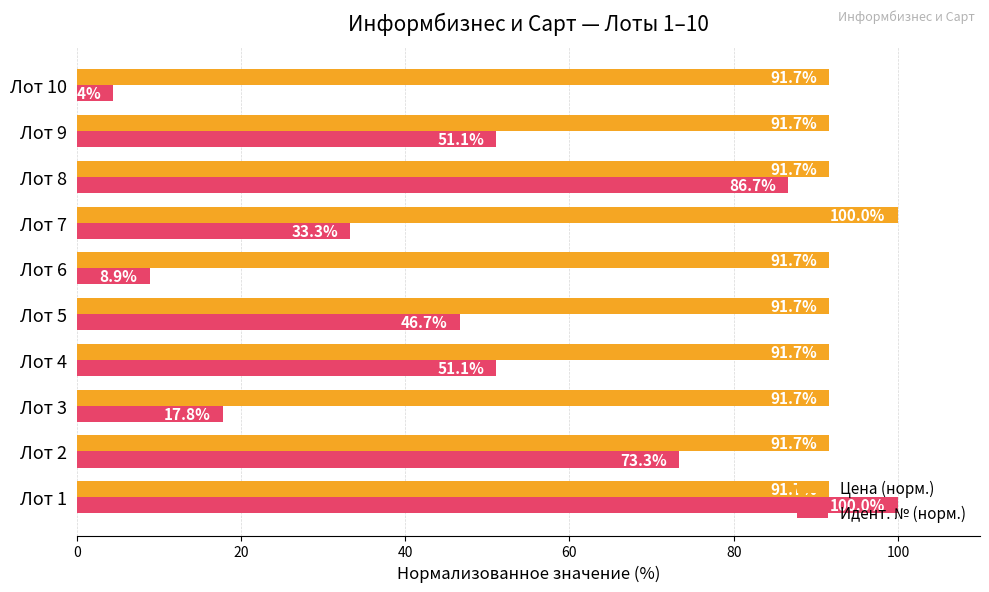

True or false: Цена (норм.) has a value of 159.4 at Лот 2.

False